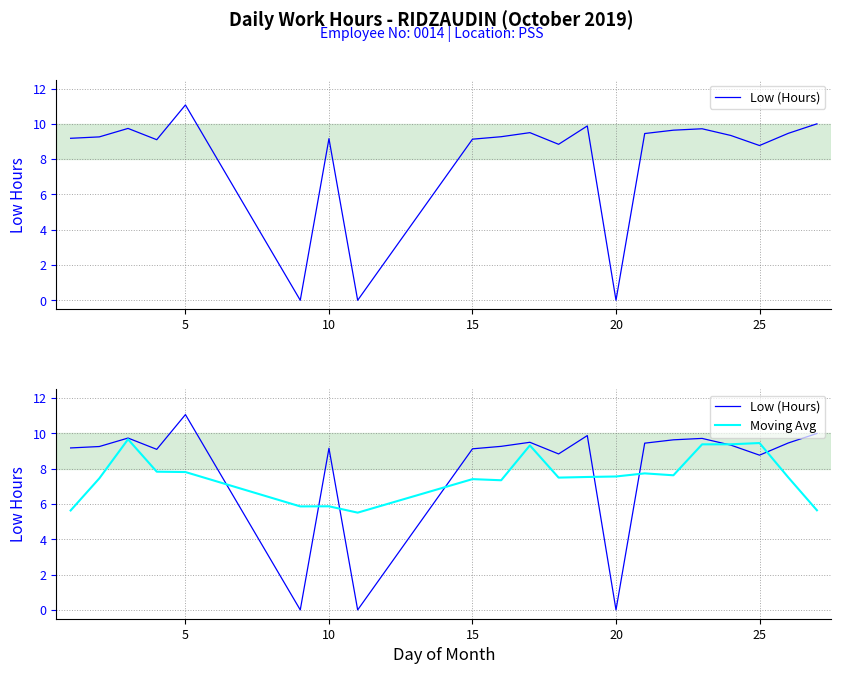

How many values in the Low (Hours) series exceed 9?

16